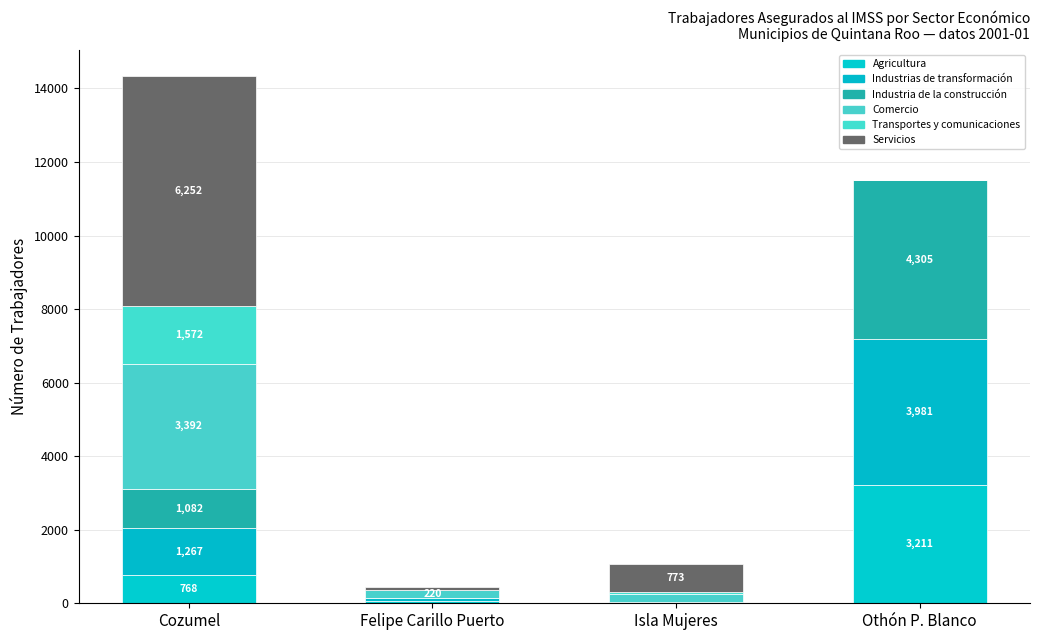

What is the sum of all Servicios values?

7101